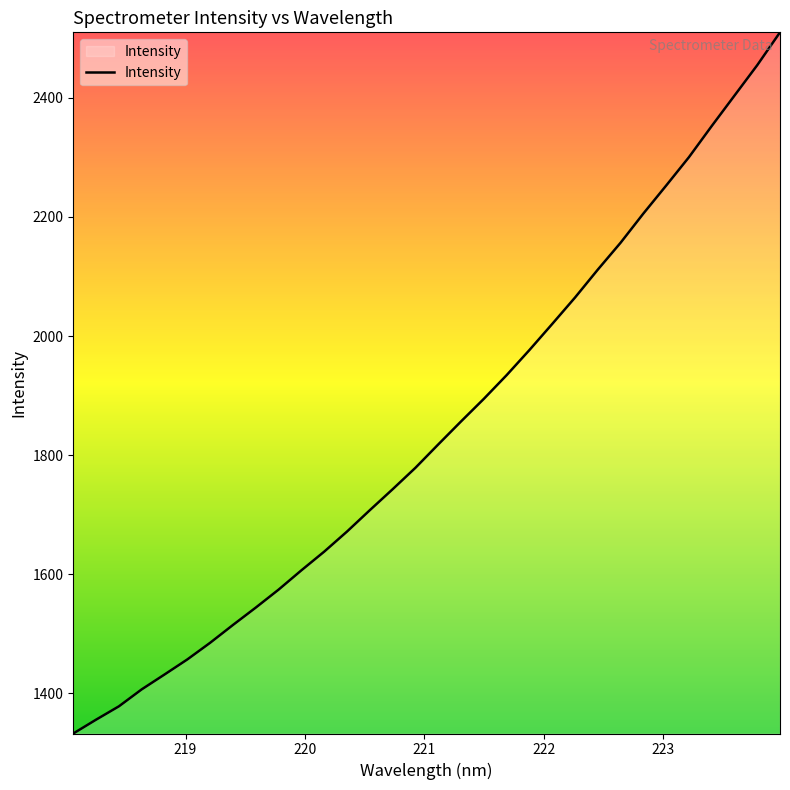

What is the maximum value shown in the chart?

2509.9